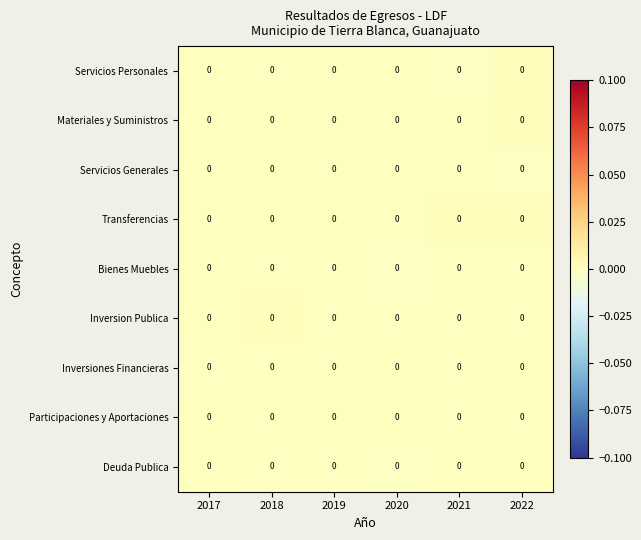

The Inversiones Financieras series shows -0.0 at 2017. True or false?

False